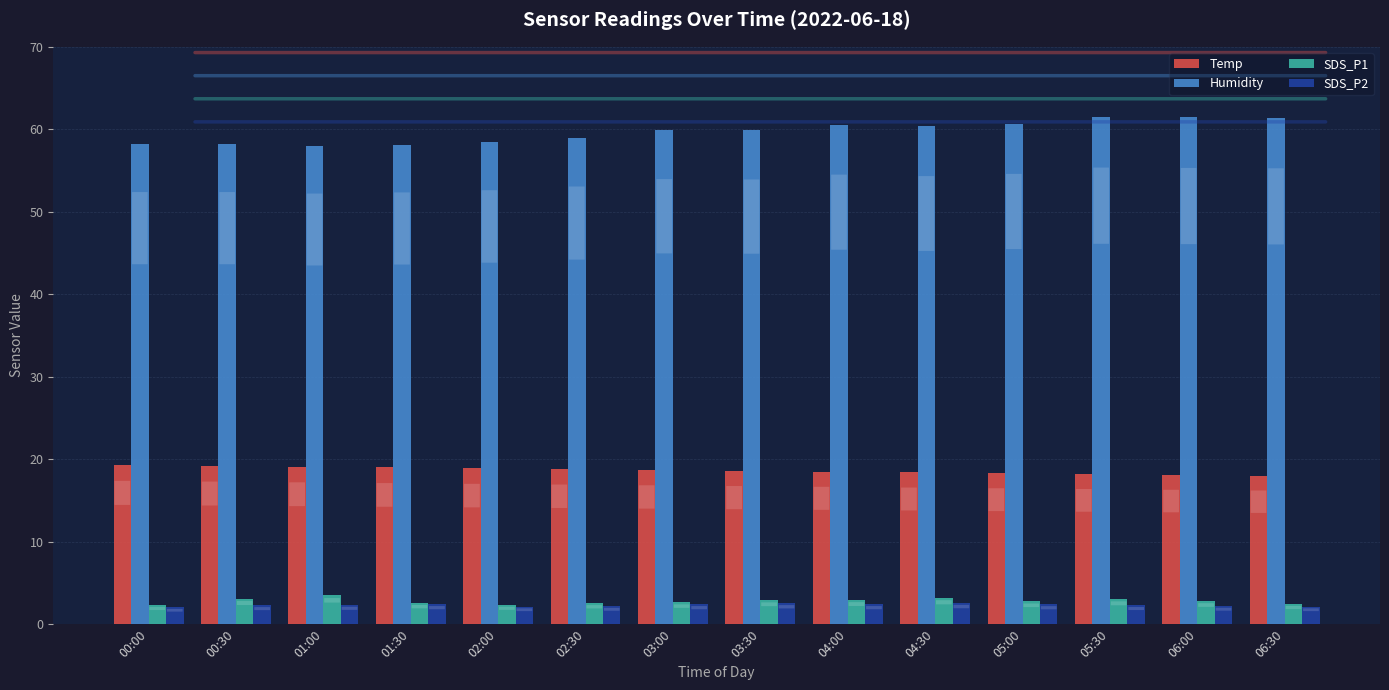

How many data points does each series have?

14